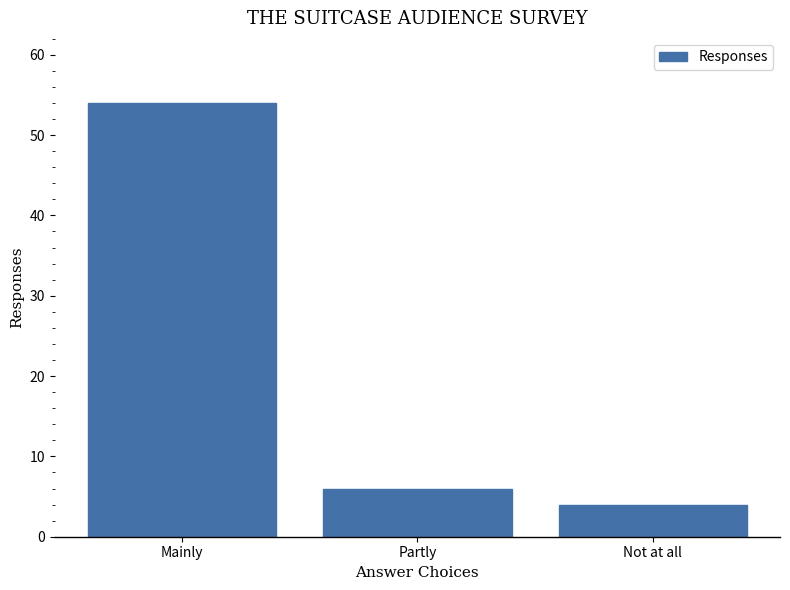

The chart shows a value of 7 at Not at all. True or false?

False